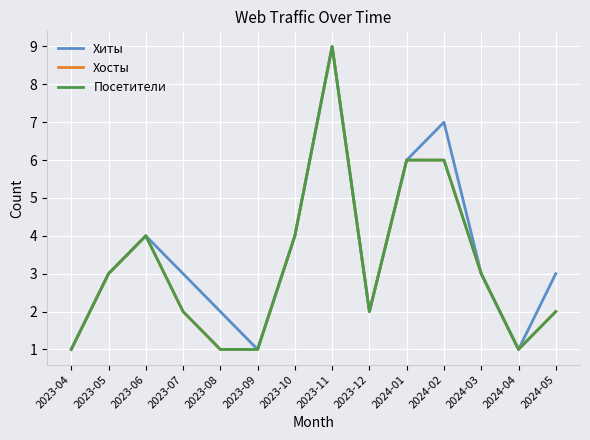

Is this an area chart (filled region under the line)?

No